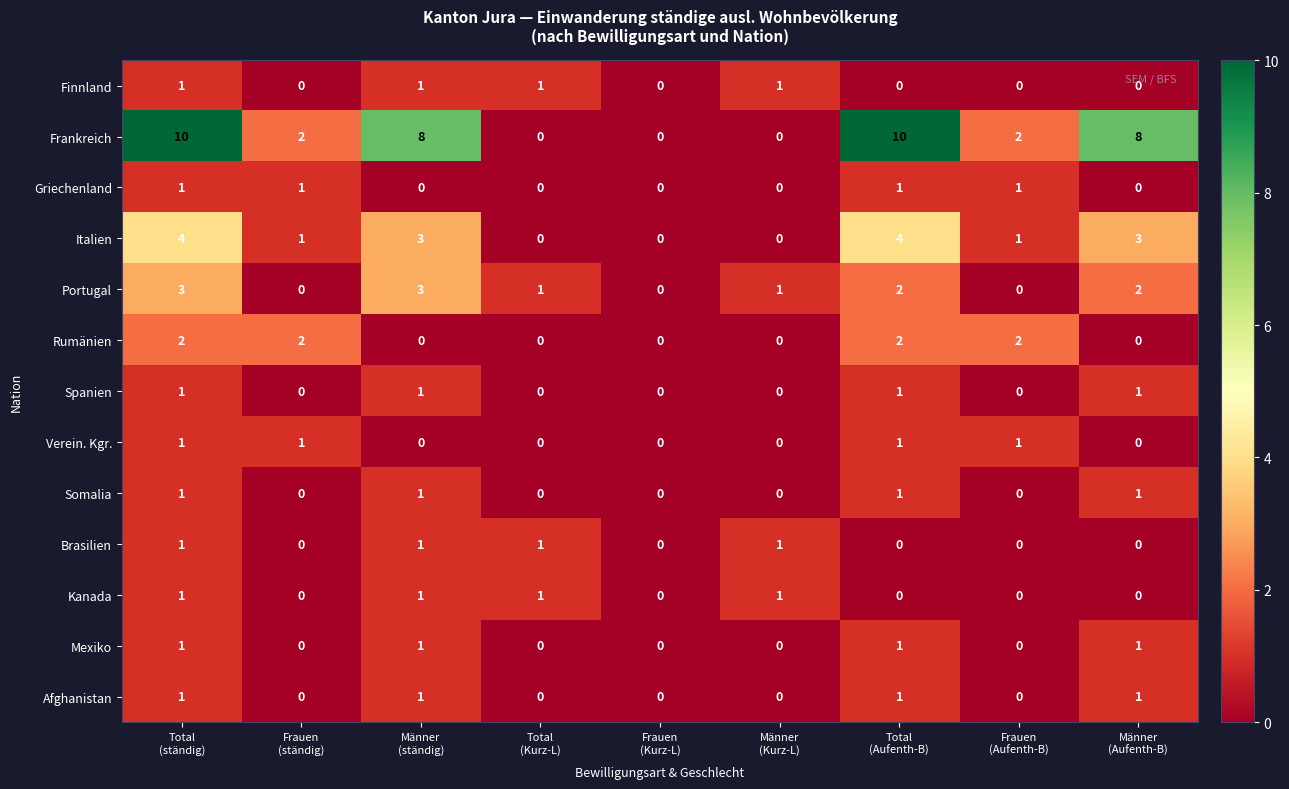

How many Somalia values are between 0 and 1?

9